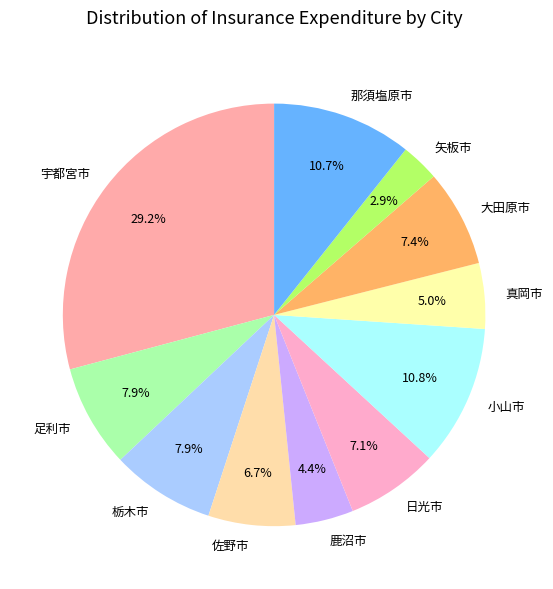

To the nearest percent, what percentage of the pie is 栃木市?

8%